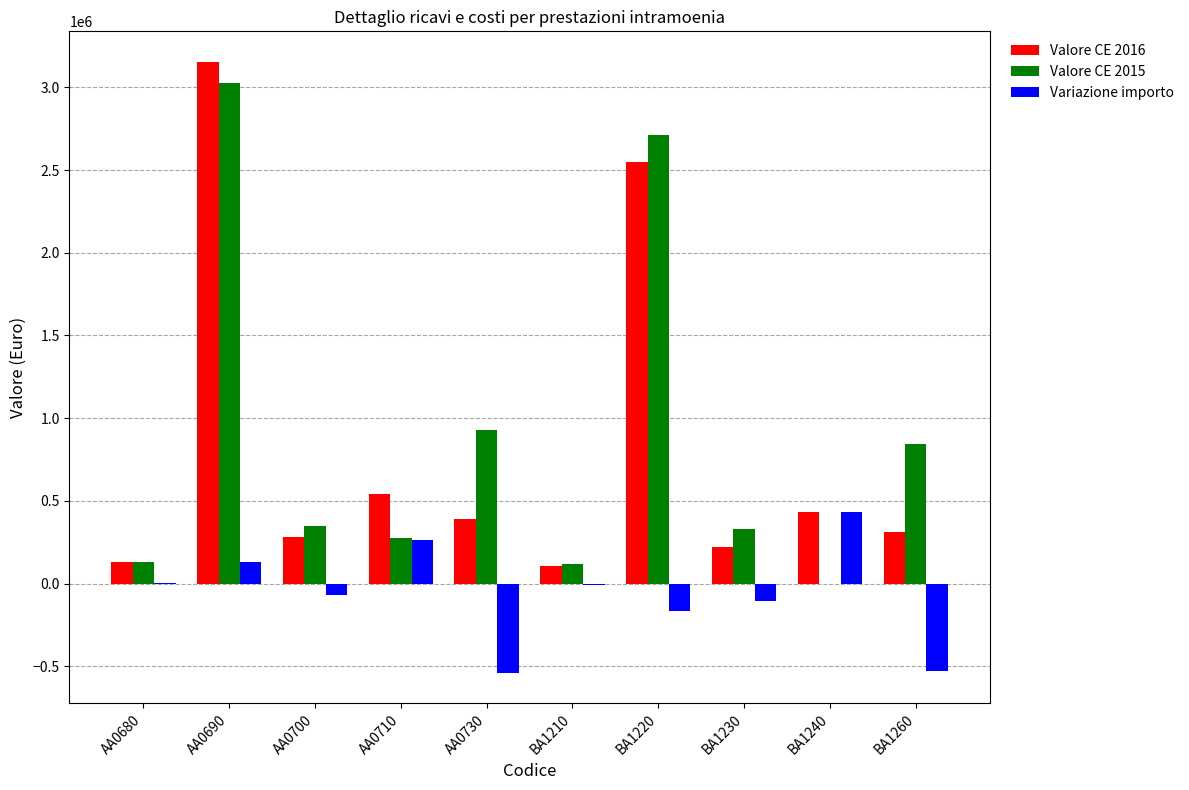

What is the greatest value displayed?

3154200